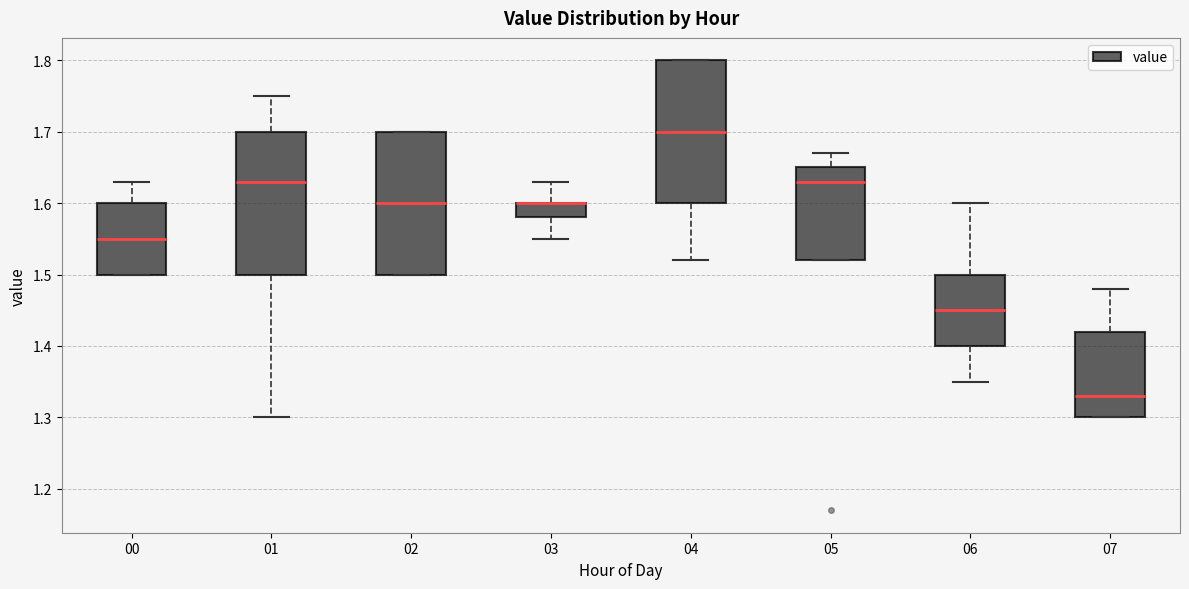

Where does the upper whisker of the box at x = 01 end on the y-axis? The values are not printed on the chart, so give them approximately, as read against the axis.

1.75